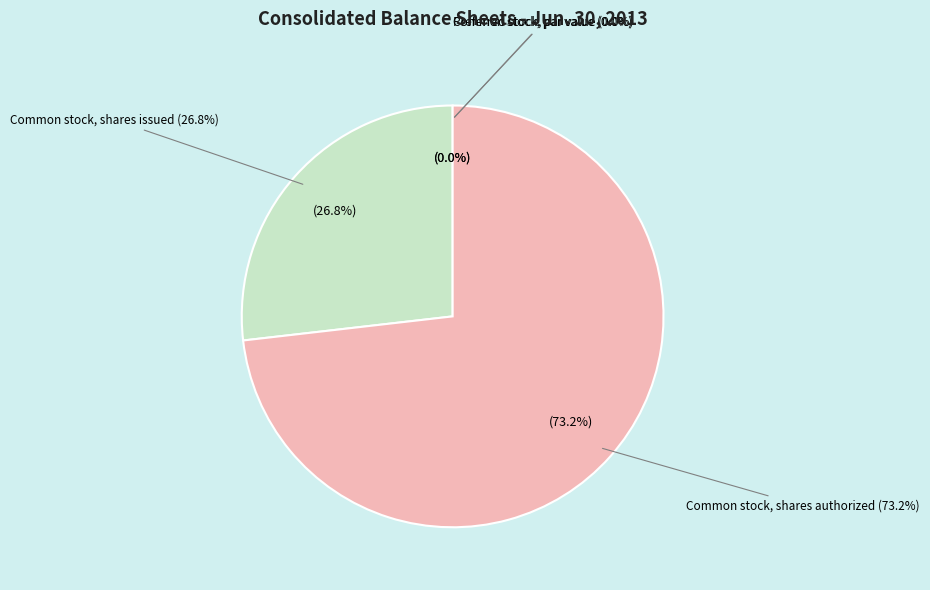

Which category accounts for the majority?

Common stock, shares authorized